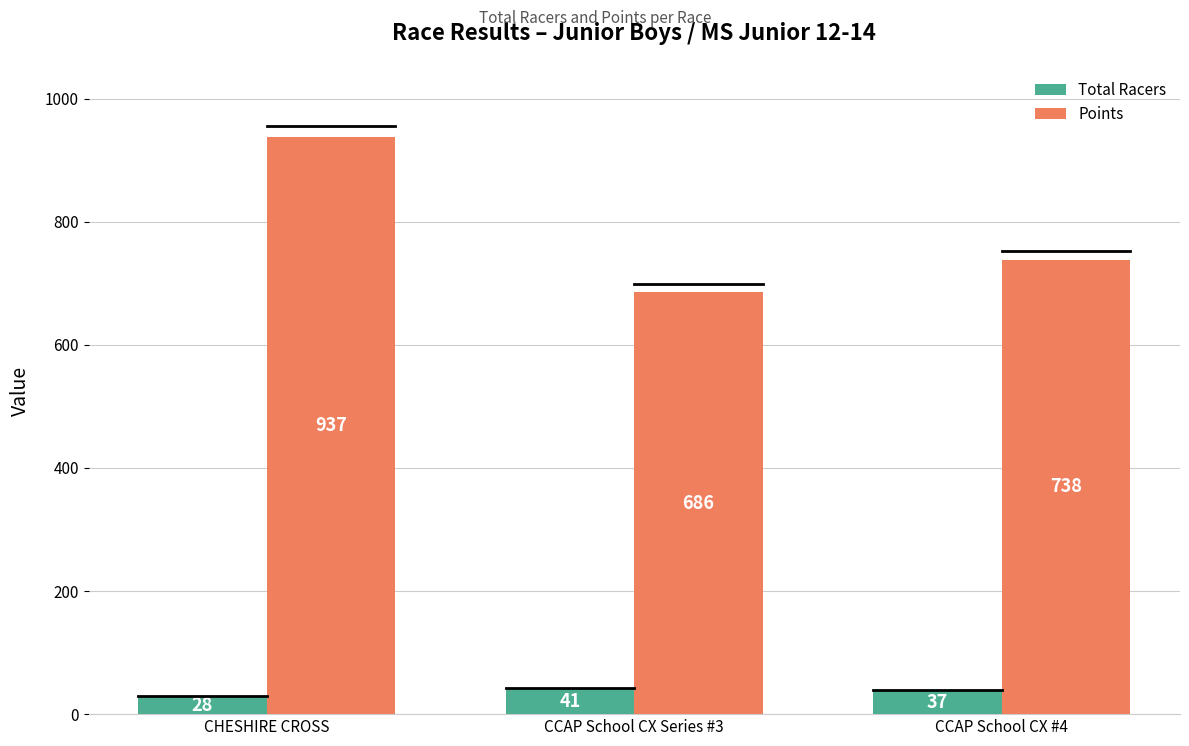

How many bars are there in total?

6